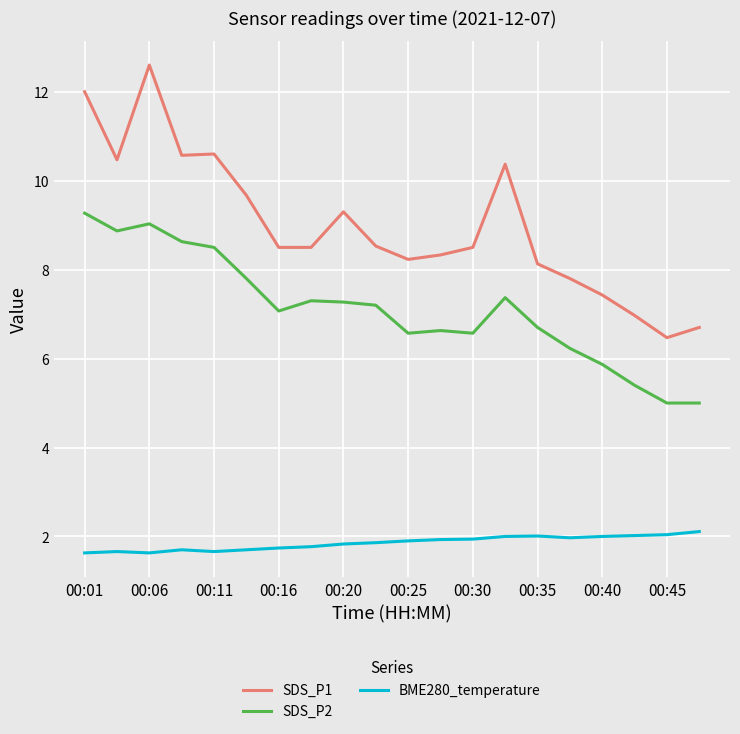

What are all the series names shown in the legend?

SDS_P1, SDS_P2, BME280_temperature